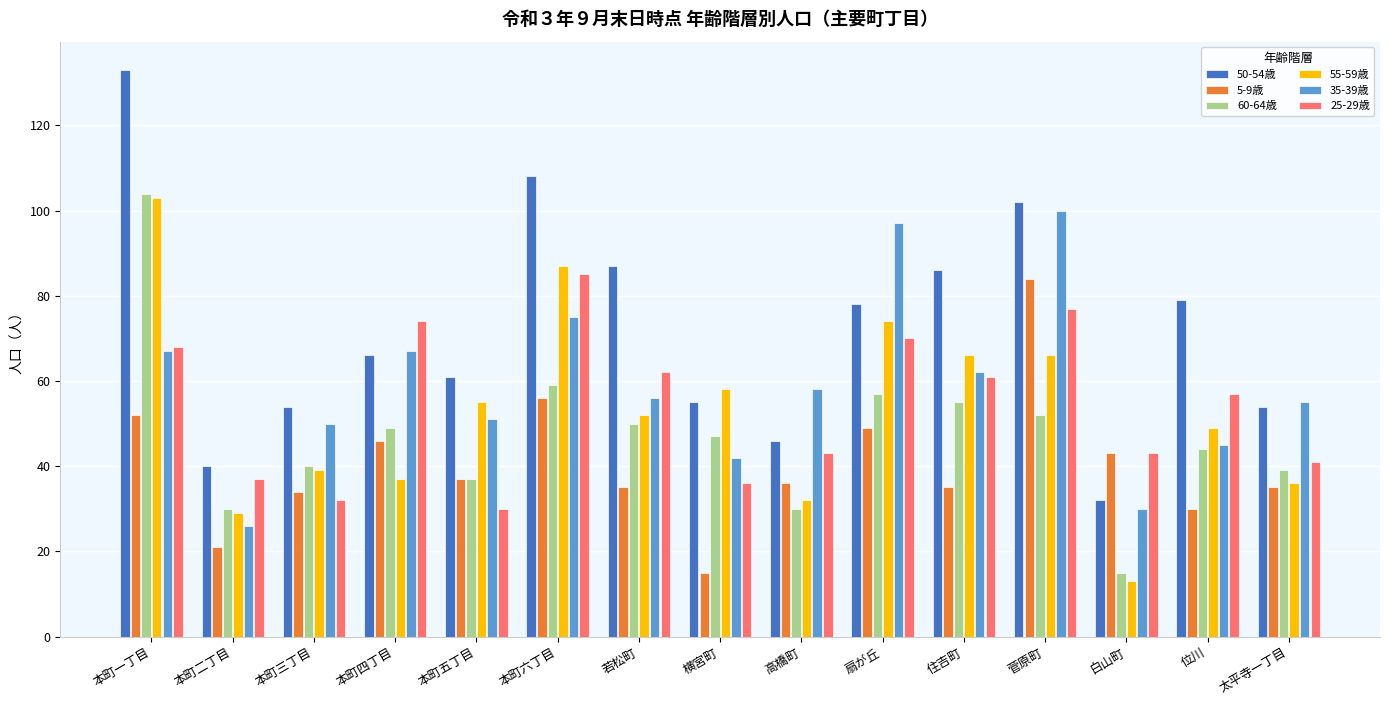

Does the chart contain any negative values?

No